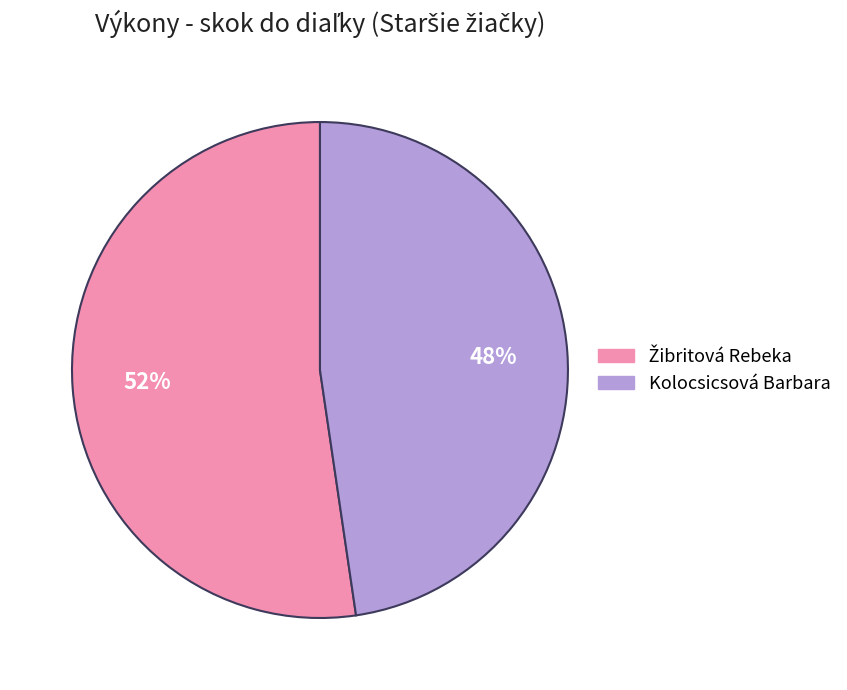

True or false: Kolocsicsová Barbara accounts for 43% of the total.

False